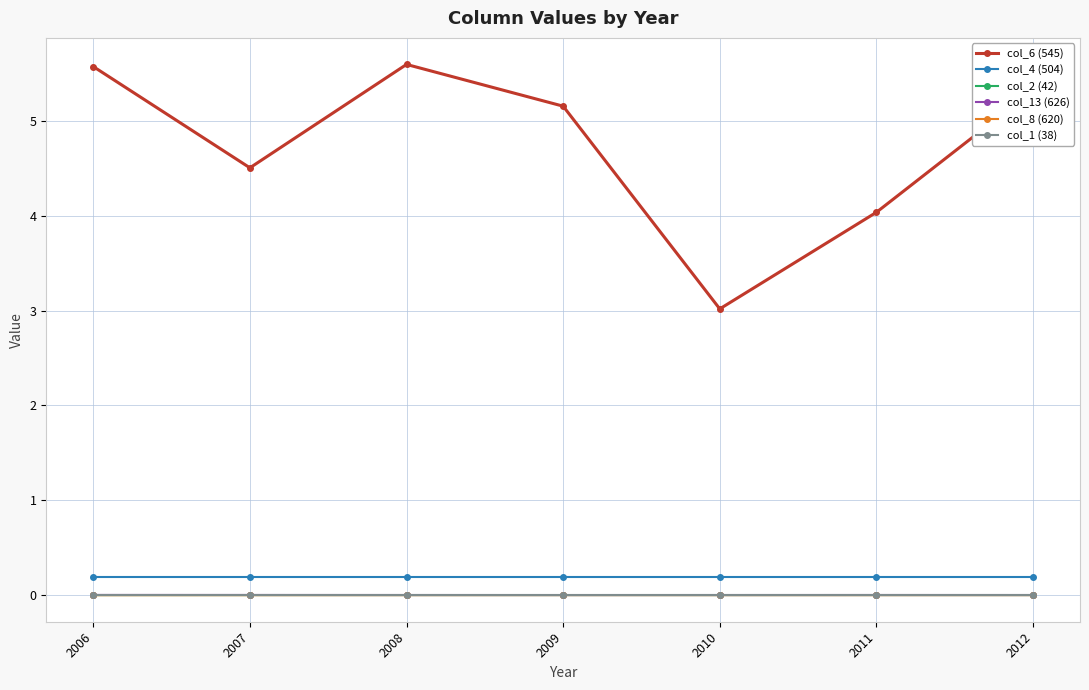

What is the sum of the col_4 (504) values at 2012 and 2010?

0.4